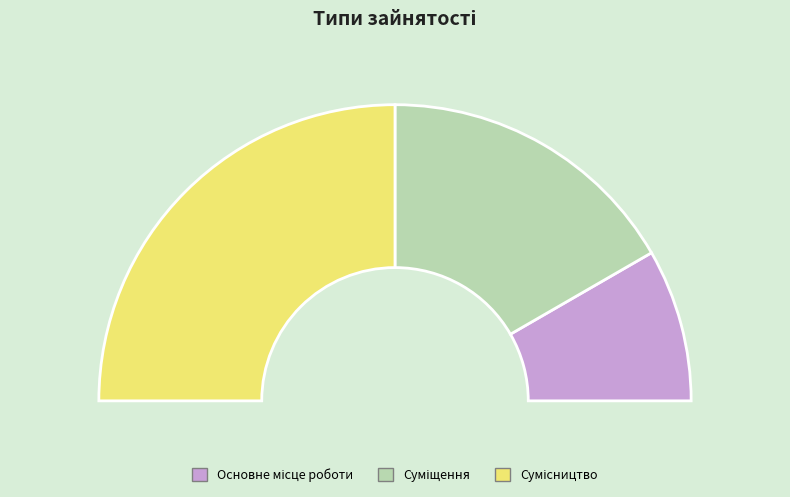

What is the change in value from Суміщення to Сумісництво?

+1